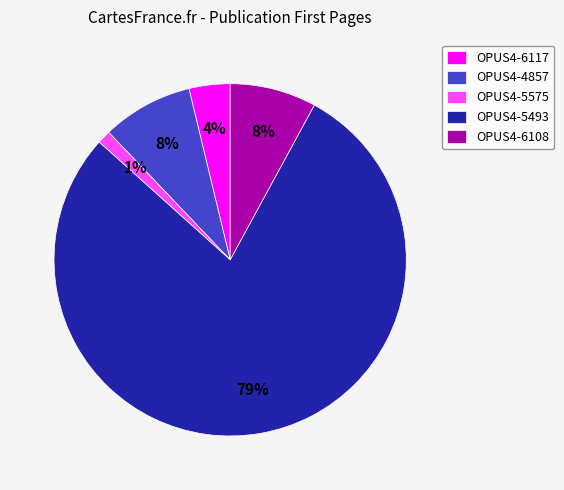

How many slices are in this pie chart?

5